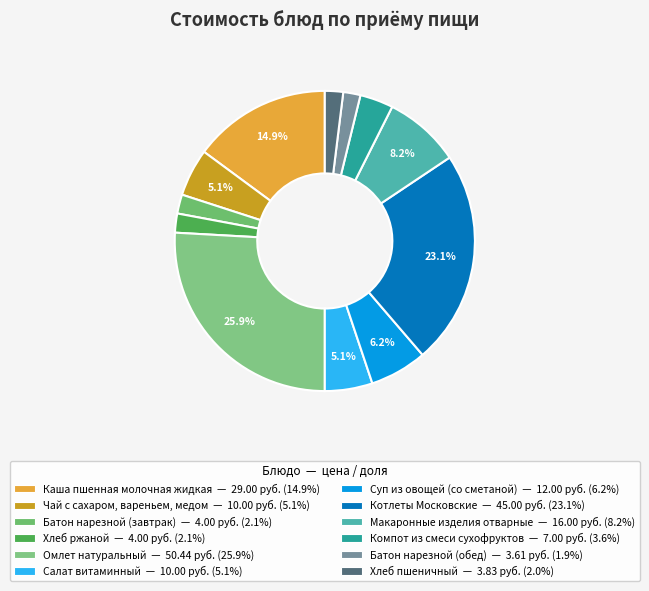

Combined, do Батон нарезной (завтрак) and Чай с сахаром, вареньем, медом account for over 50%?

No